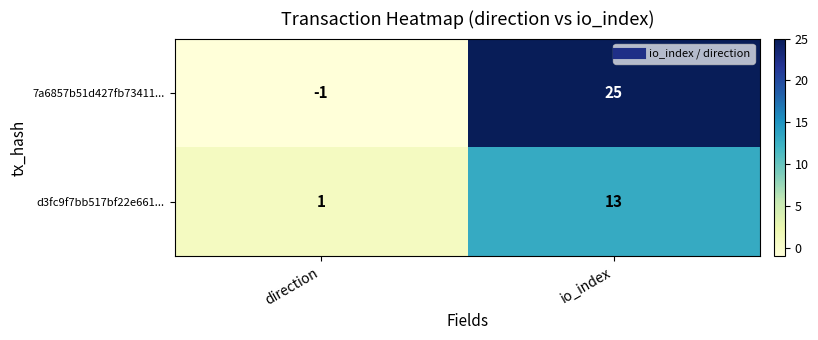

What is the sum of all d3fc9f7bb517bf22e661... values?

14